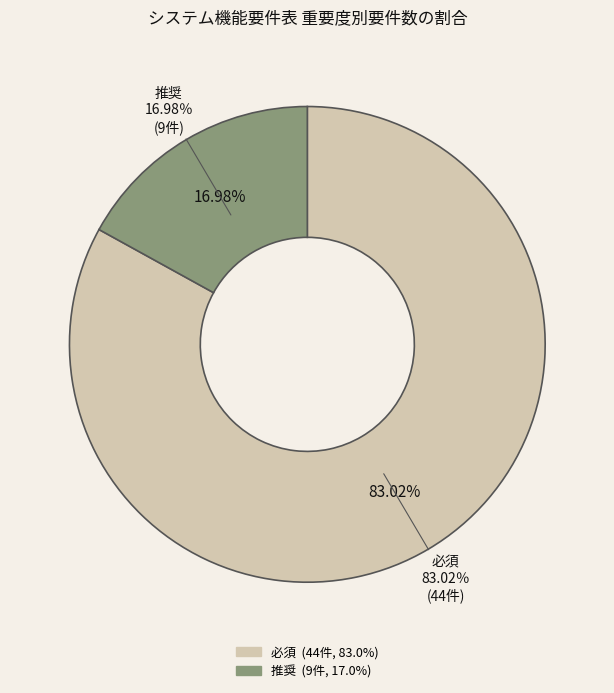

How many slices are in this pie chart?

2